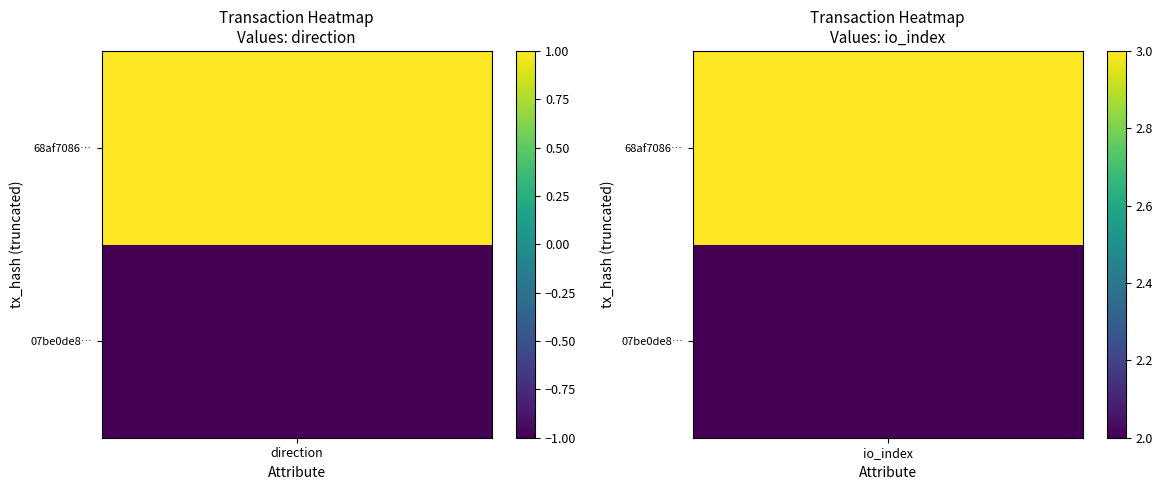

Which series has the largest range (max minus min)?

07be0de8c2d0a600ff1f0b6ccad006f0874b1ac